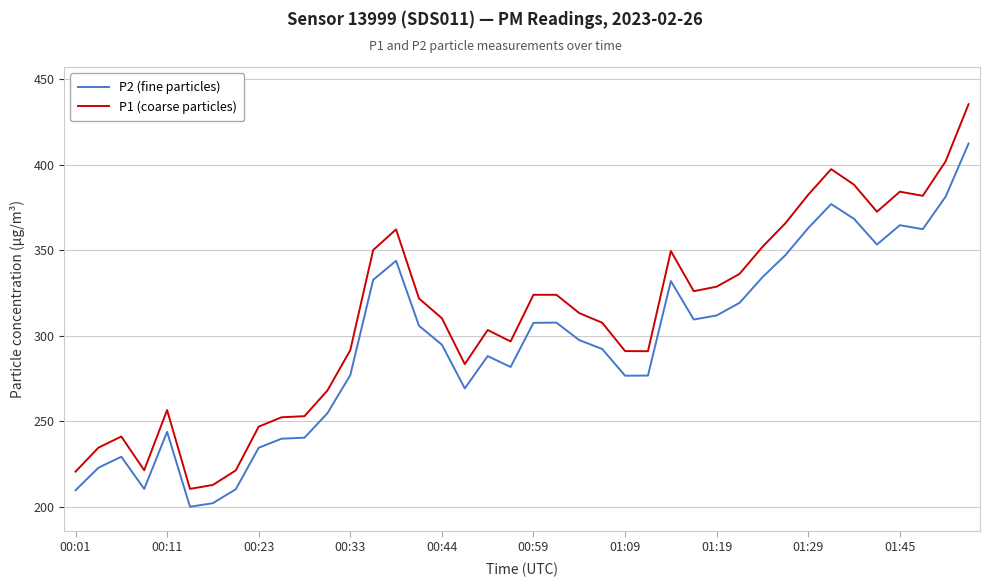

How many values in the P2 (fine particles) series are below 297?

20